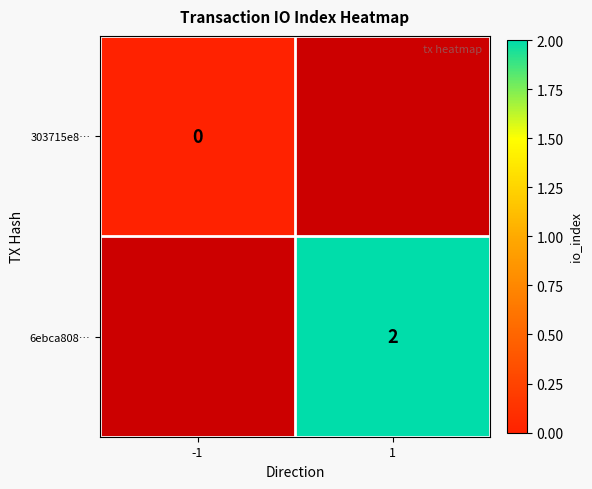

The value of 6ebca808… at 1 is 1. True or false?

False